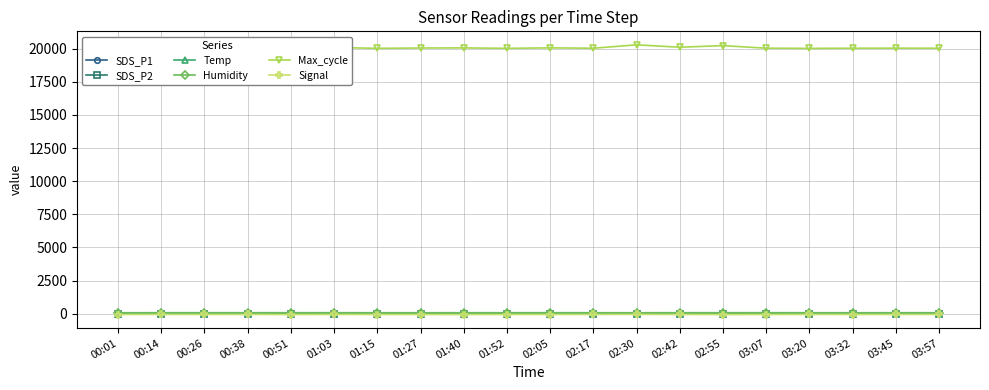

Which series has the largest total across all categories?

Max_cycle